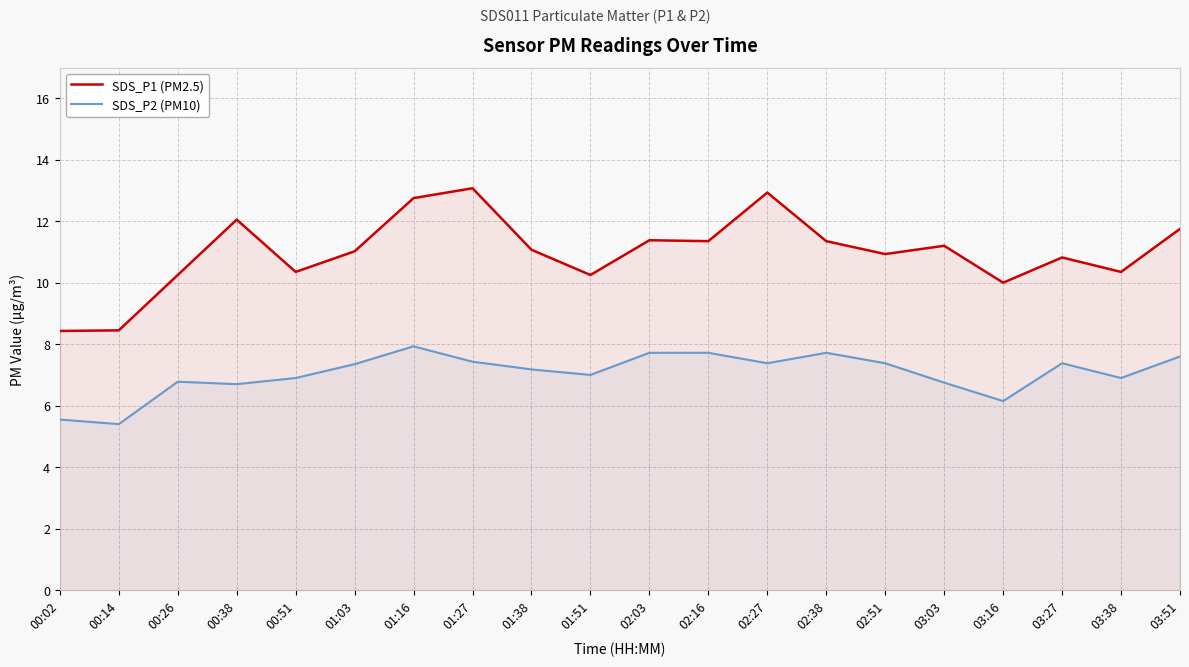

Reading left to right, what are all the values shown in this chart?

SDS_P1 (PM2.5): 8.4	8.4	10.2	12.1	10.3	11.0	12.8	13.1	11.1	10.2	11.4	11.3	12.9	11.3	10.9	11.2	10.0	10.8	10.3	11.8
SDS_P2 (PM10): 5.5	5.4	6.8	6.7	6.9	7.3	7.9	7.4	7.2	7.0	7.7	7.7	7.4	7.7	7.4	6.8	6.2	7.4	6.9	7.6